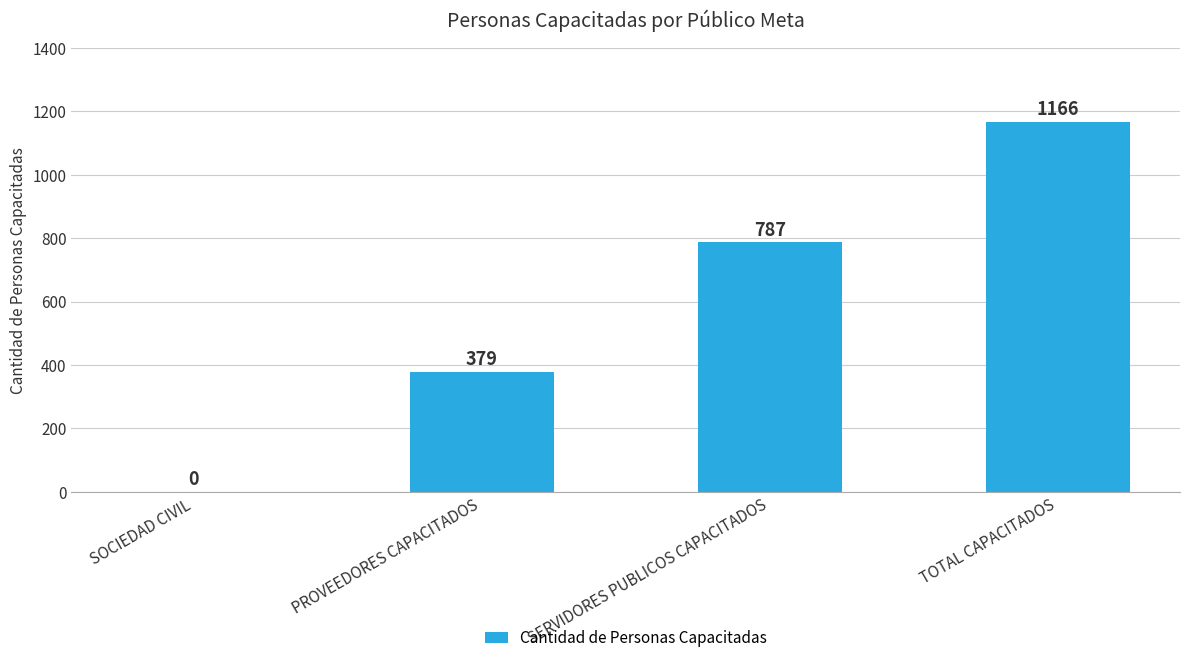

What is the difference between the values at TOTAL CAPACITADOS and SERVIDORES PUBLICOS CAPACITADOS?

379